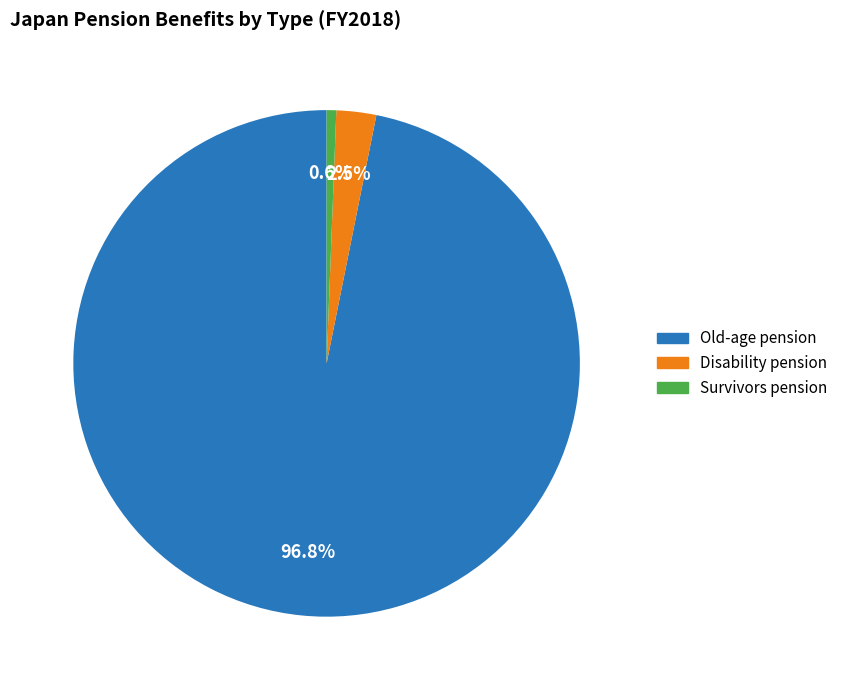

What percentage is NOT represented by Disability pension?

97.5%